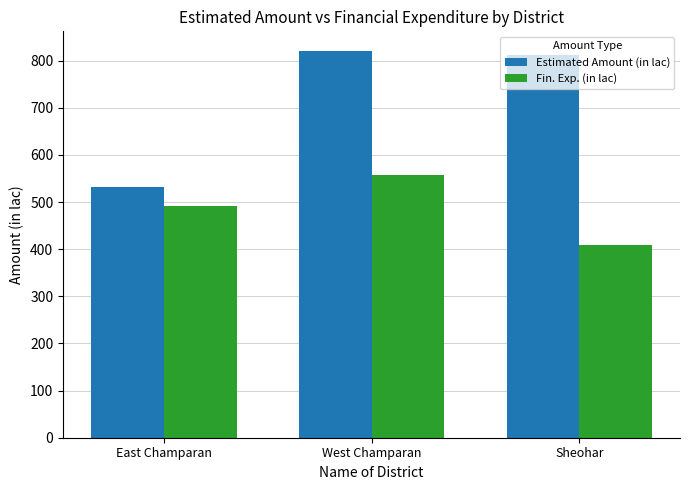

Reading left to right, what are all the values shown in this chart?

Estimated Amount (in lac): 532.8	821.1	812.6
Fin. Exp. (in lac): 492.0	558.1	409.5